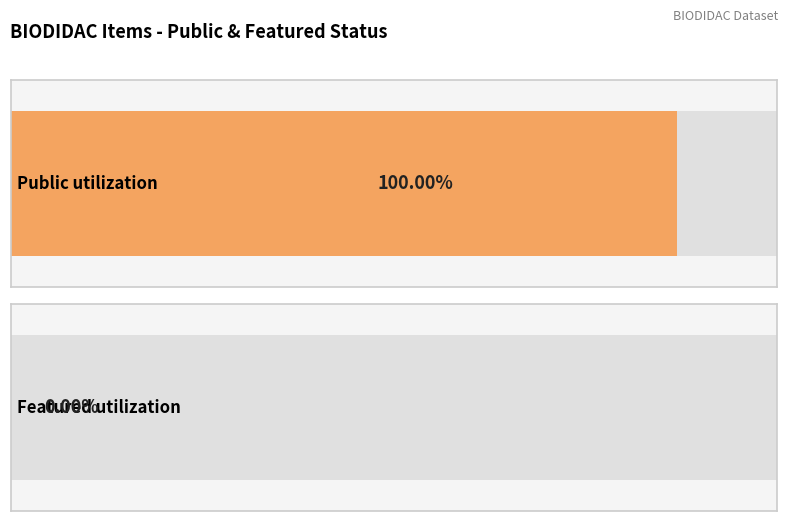

What are all the series names shown in the legend?

public, featured